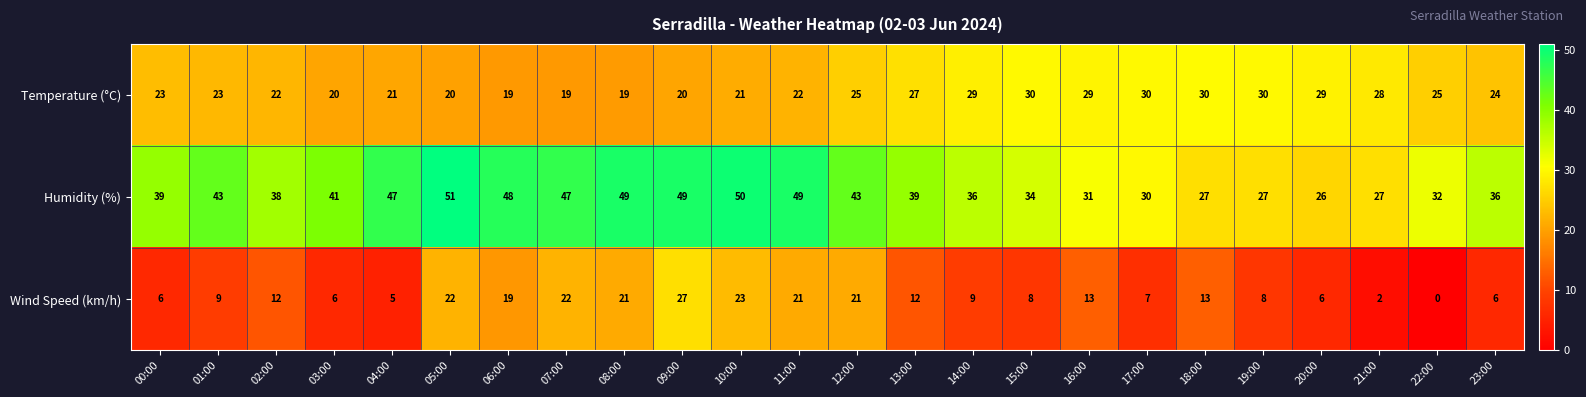

Which series changed the most between 17:00 and 19:00?

Humidity (%)